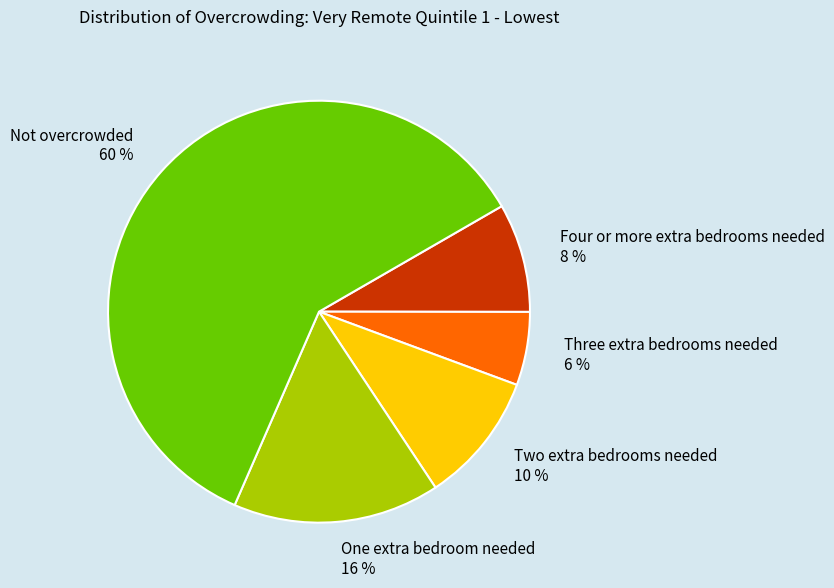

To the nearest percent, what is the difference between the One extra bedroom needed and Two extra bedrooms needed slice percentages?

6%